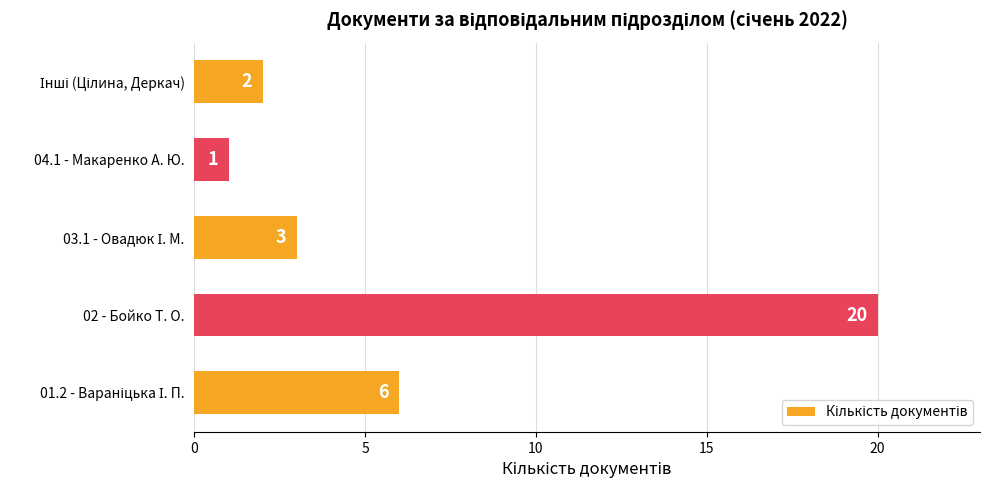

What is the difference between the maximum and minimum values?

19